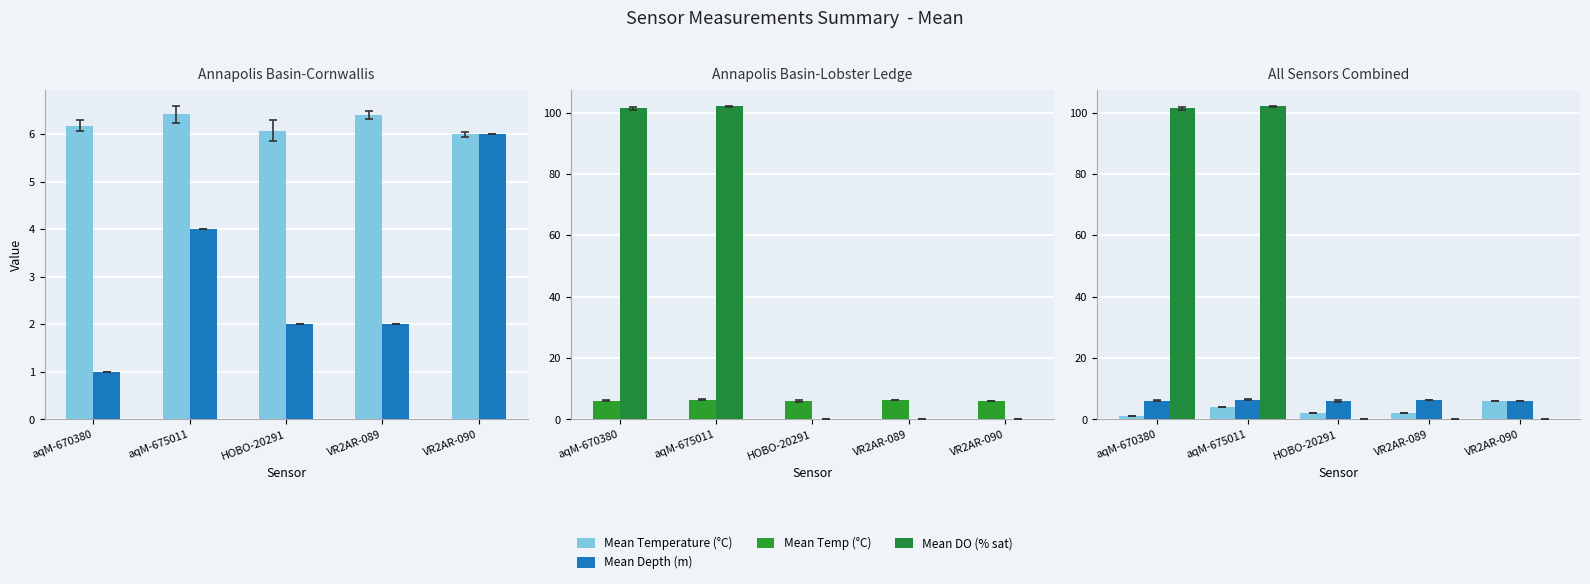

At which label is Mean DO (% sat) closest to 51?

aqM-670380